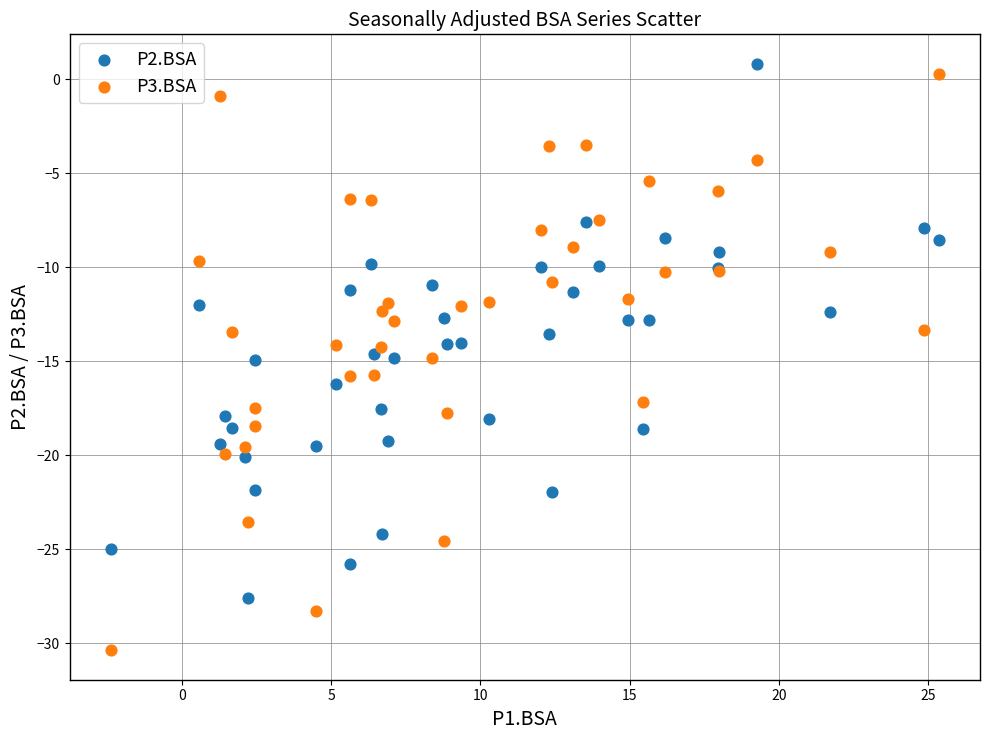

Which series has the largest Y range (max minus min)?

P3.BSA